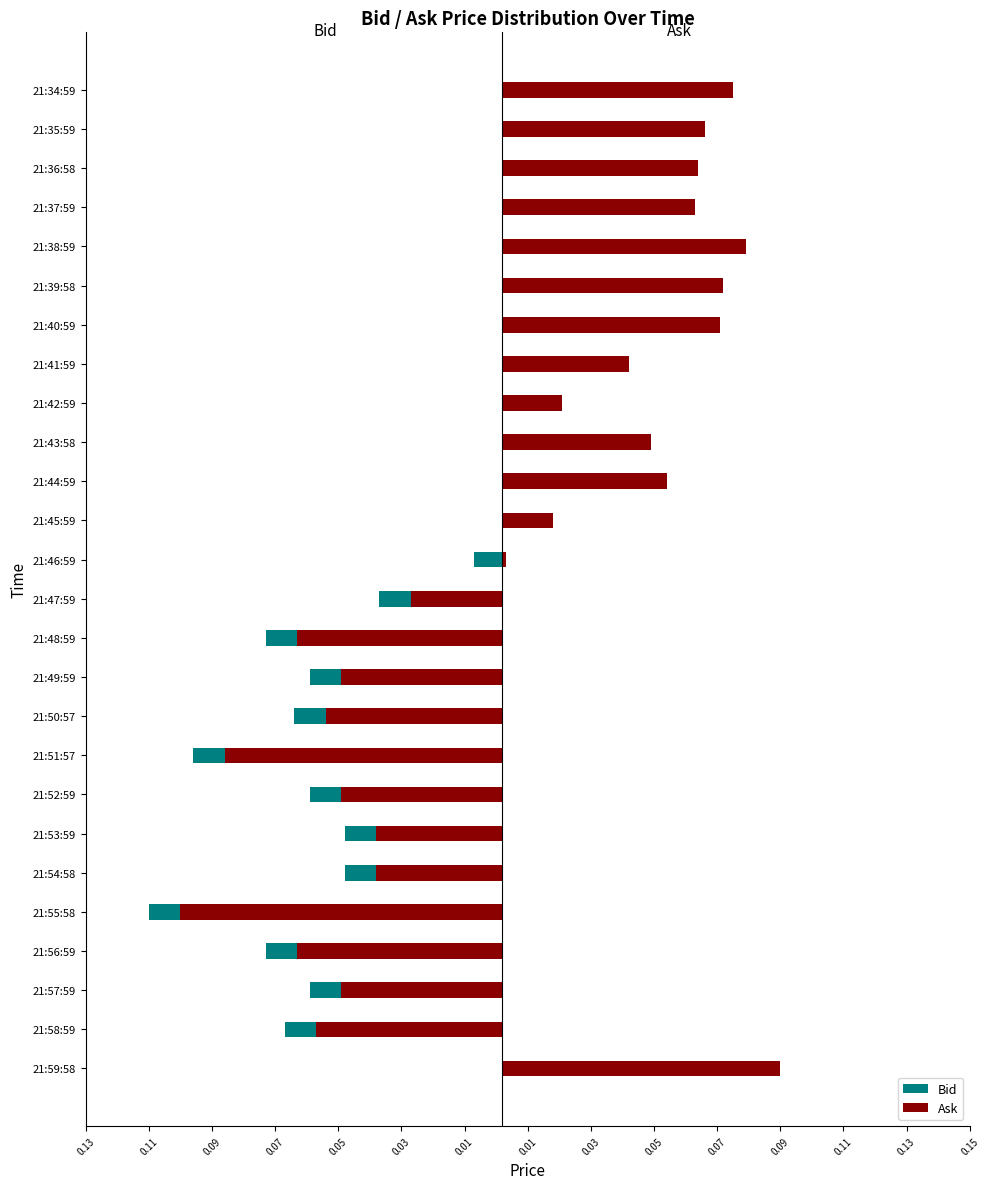

True or false: Ask has a value of -0.1 at 21:56:59.

True